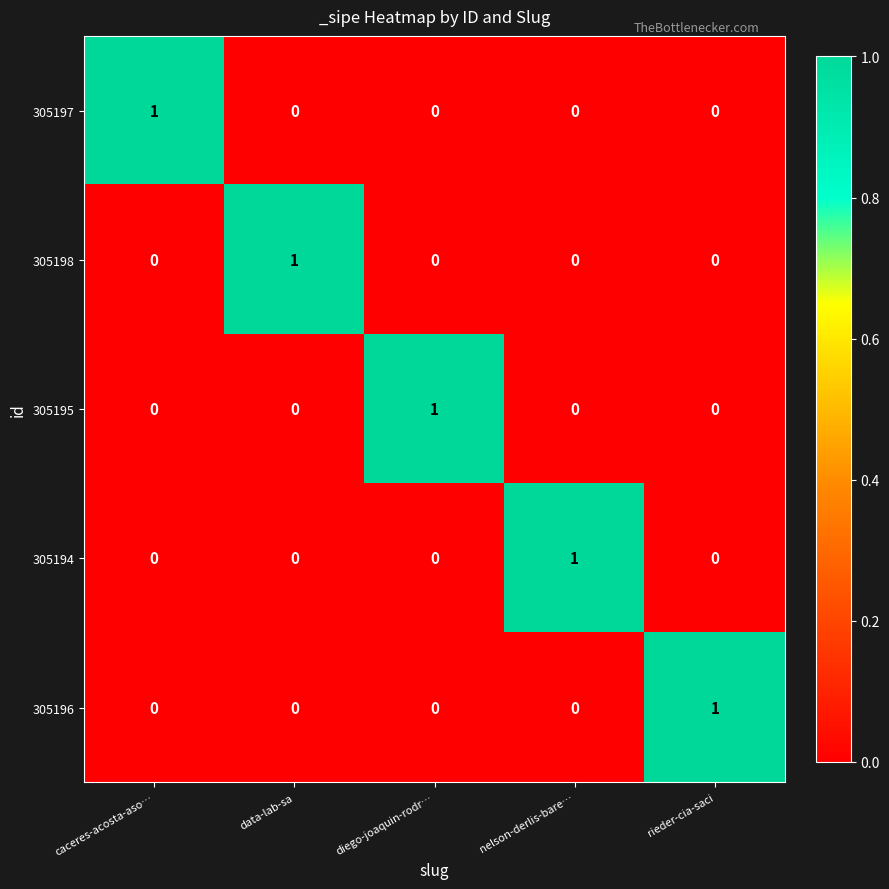

Reading left to right, list all the values displayed in this chart.

305197: 1	0	0	0	0
305198: 0	1	0	0	0
305195: 0	0	1	0	0
305194: 0	0	0	1	0
305196: 0	0	0	0	1